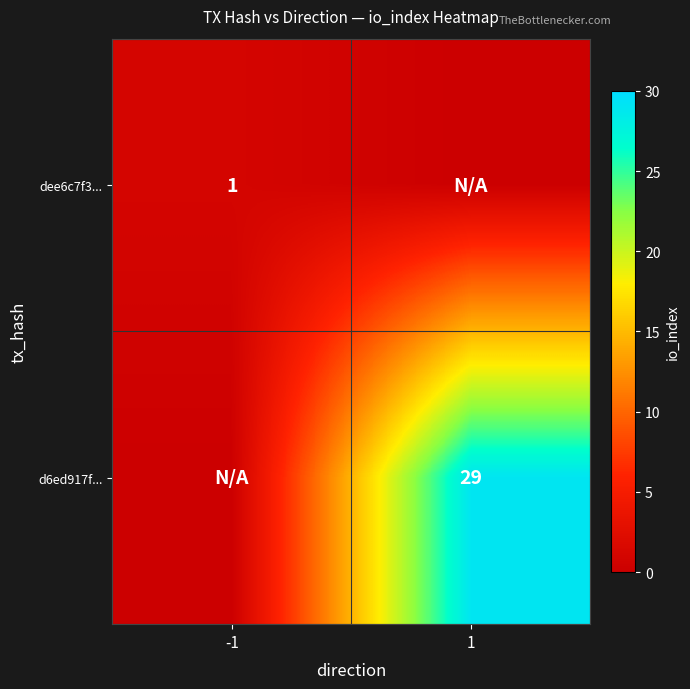

What is the total value across all series at -1?

1